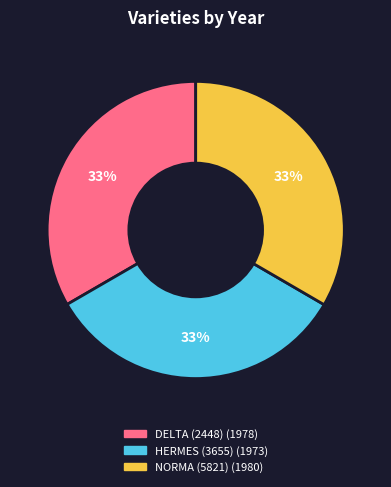

What is the ratio of the value at DELTA (2448) to the value at HERMES (3655)?

1.0